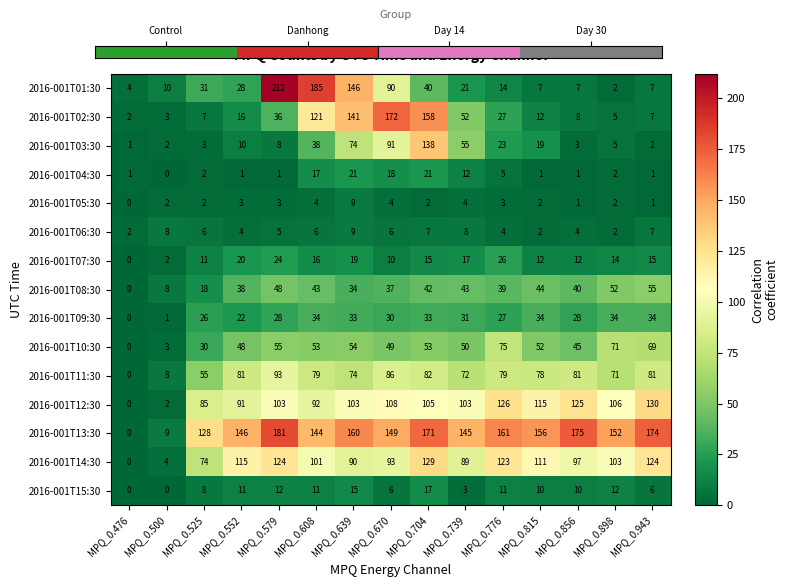

Which series changed the most between MPQ_0.670 and MPQ_0.856?

2016-001T02:30